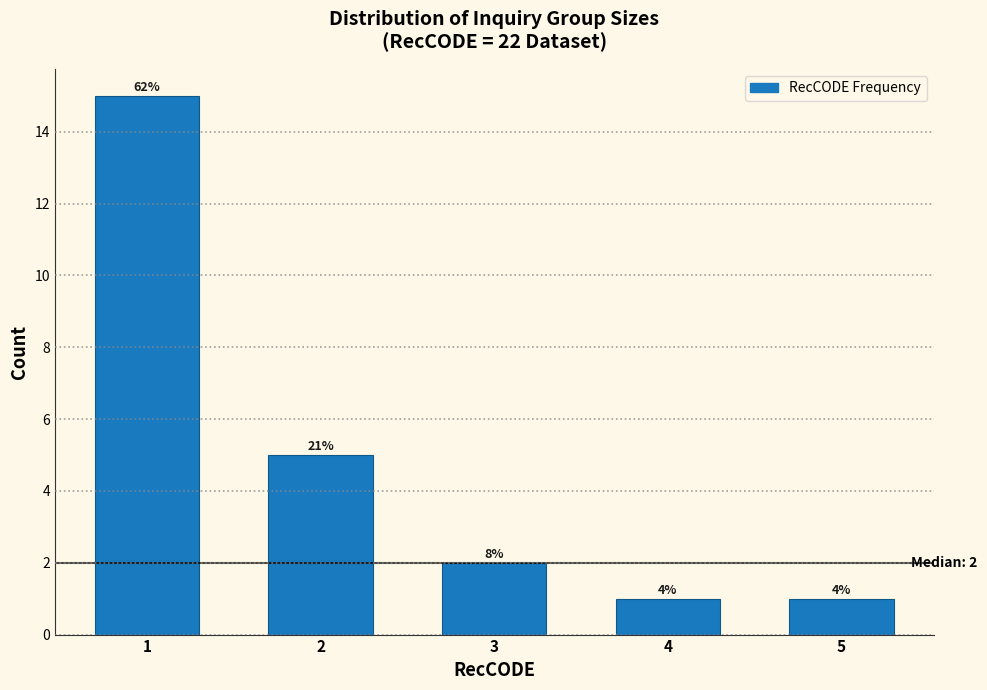

How many bars are there in total?

5